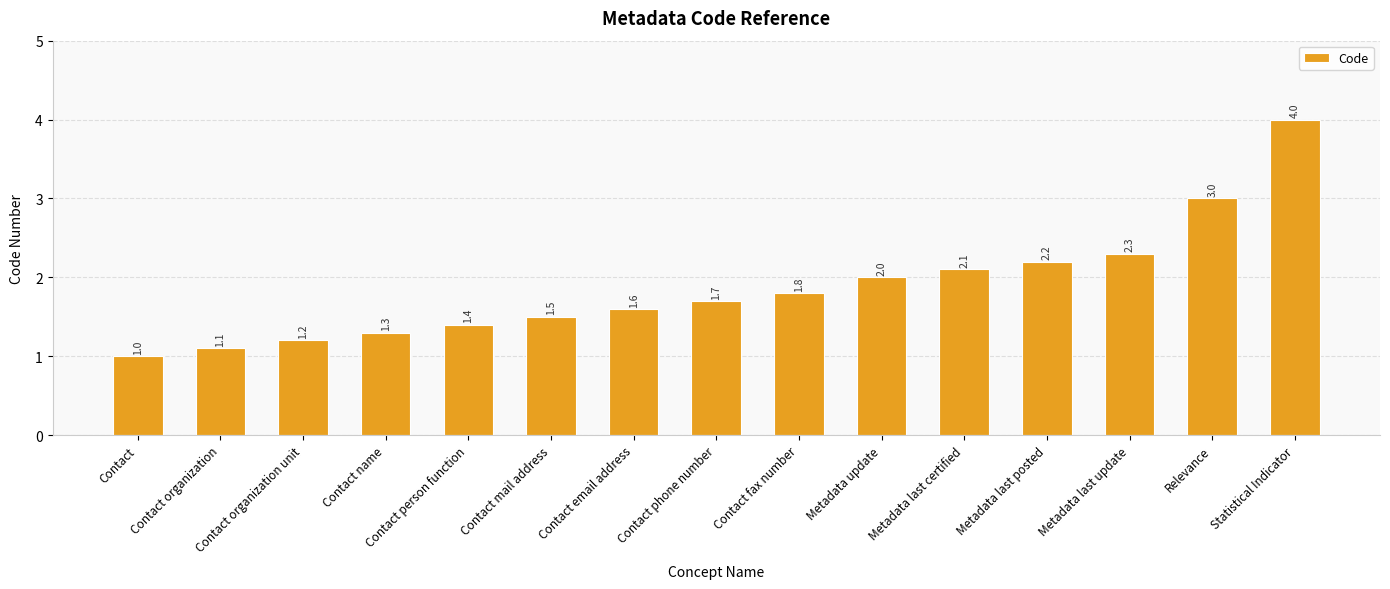

Reading right to left, list all the values displayed in this chart.

Statistical Indicator=4.0	Relevance=3.0	Metadata last update=2.3	Metadata last posted=2.2	Metadata last certified=2.1	Metadata update=2.0	Contact fax number=1.8	Contact phone number=1.7	Contact email address=1.6	Contact mail address=1.5	Contact person function=1.4	Contact name=1.3	Contact organization unit=1.2	Contact organization=1.1	Contact=1.0